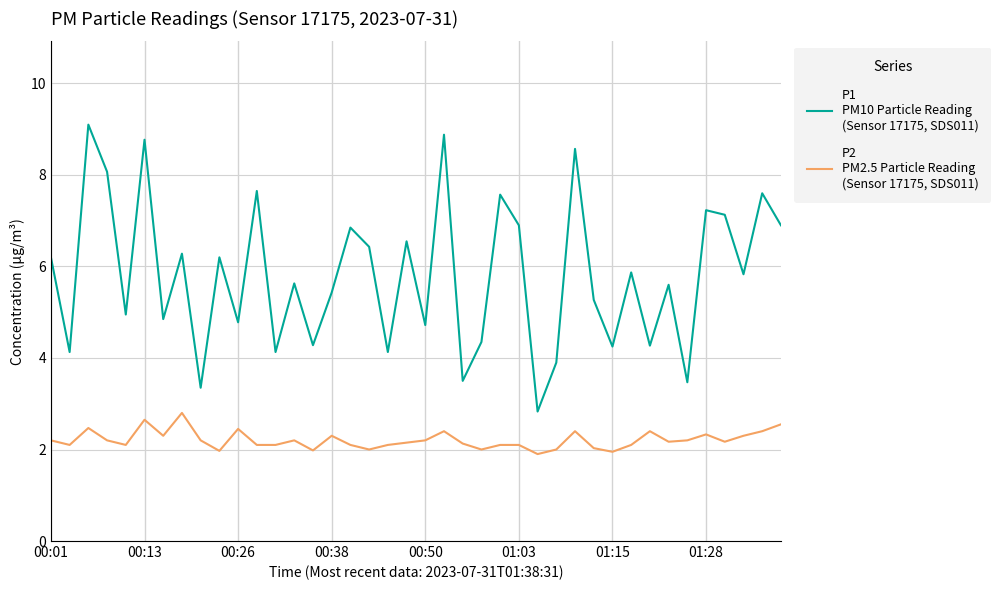

Does the chart display data point markers on the line(s)?

No